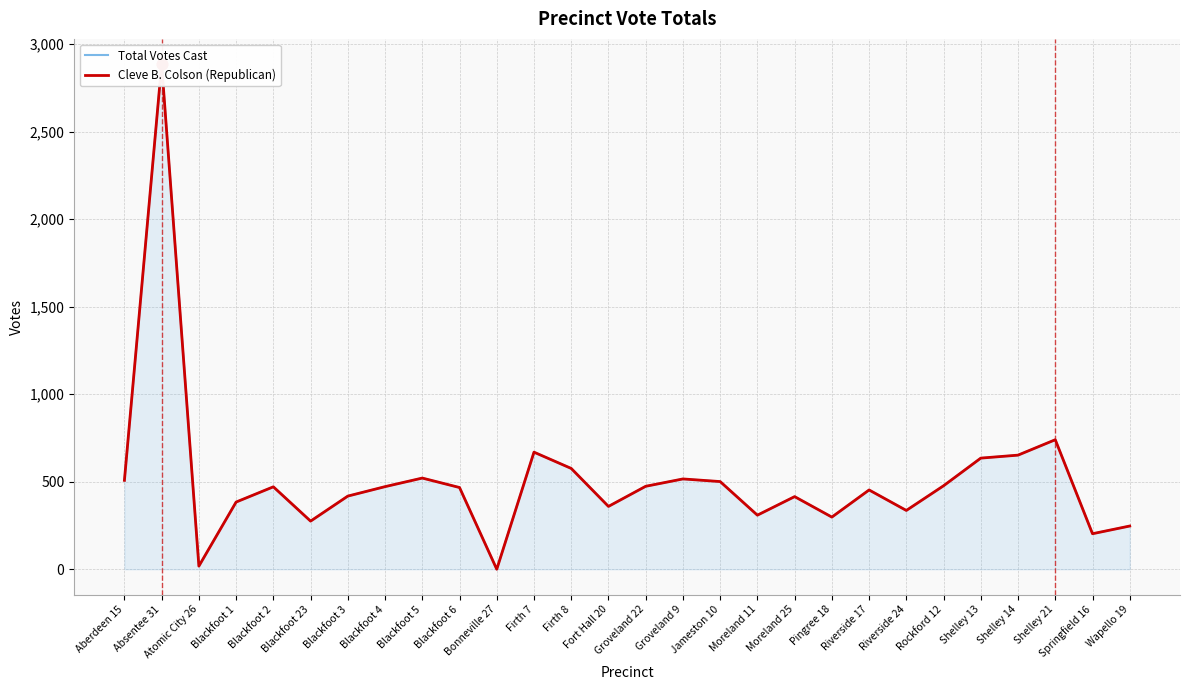

At how many categories does at least one series exceed 1063?

1